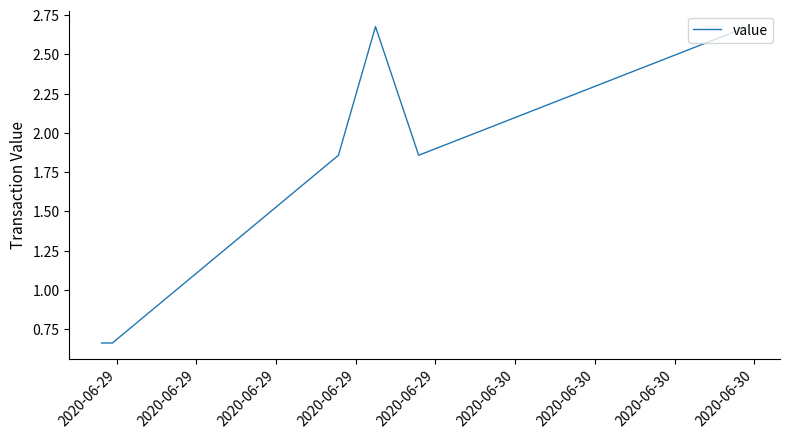

How many interior local peaks (higher than both neighbors) does the data have?

1